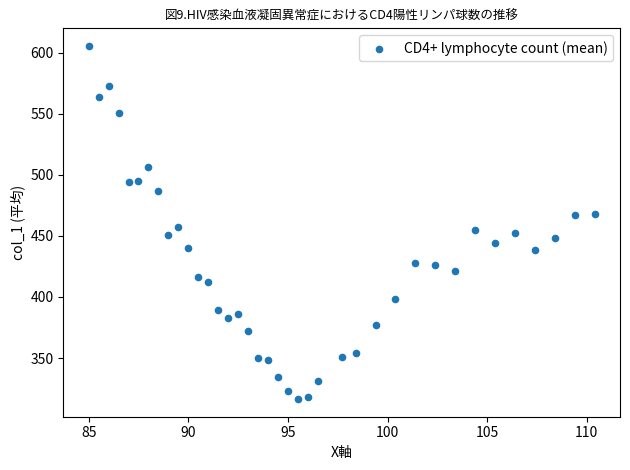

What is the range of X values (max minus min)?

25.4